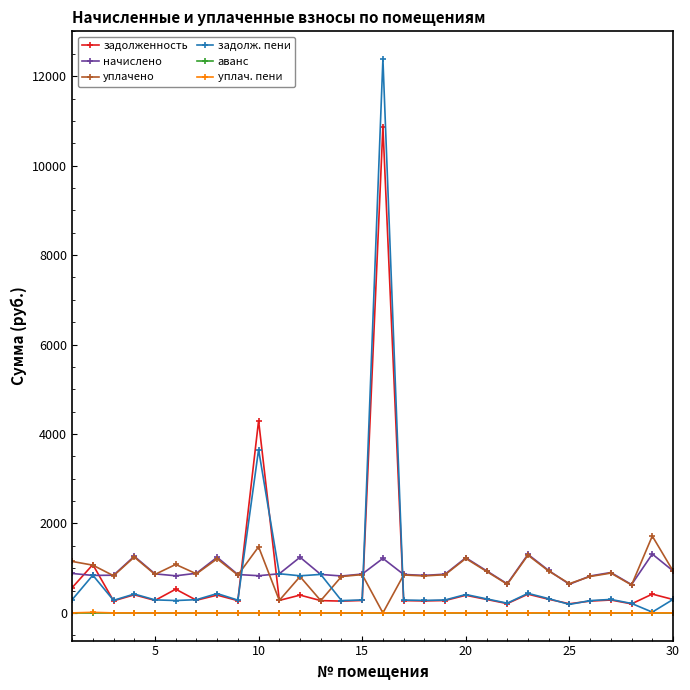

What is the maximum value for задолженность?

10872.8